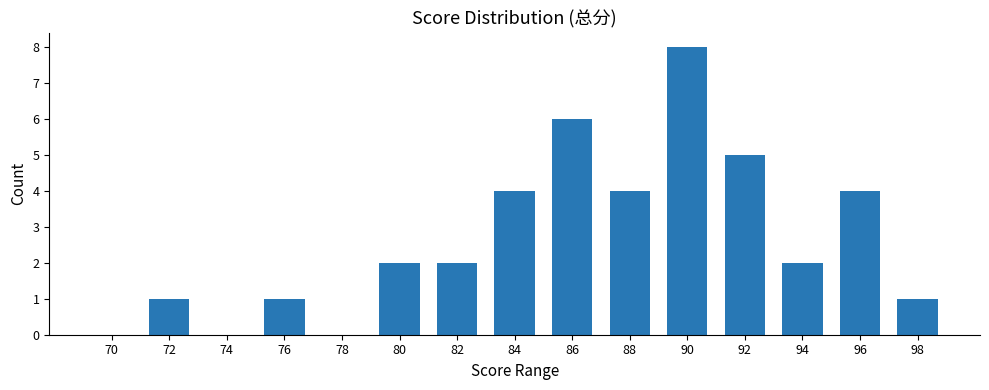

Is it true that the value at 70 is 0?

True